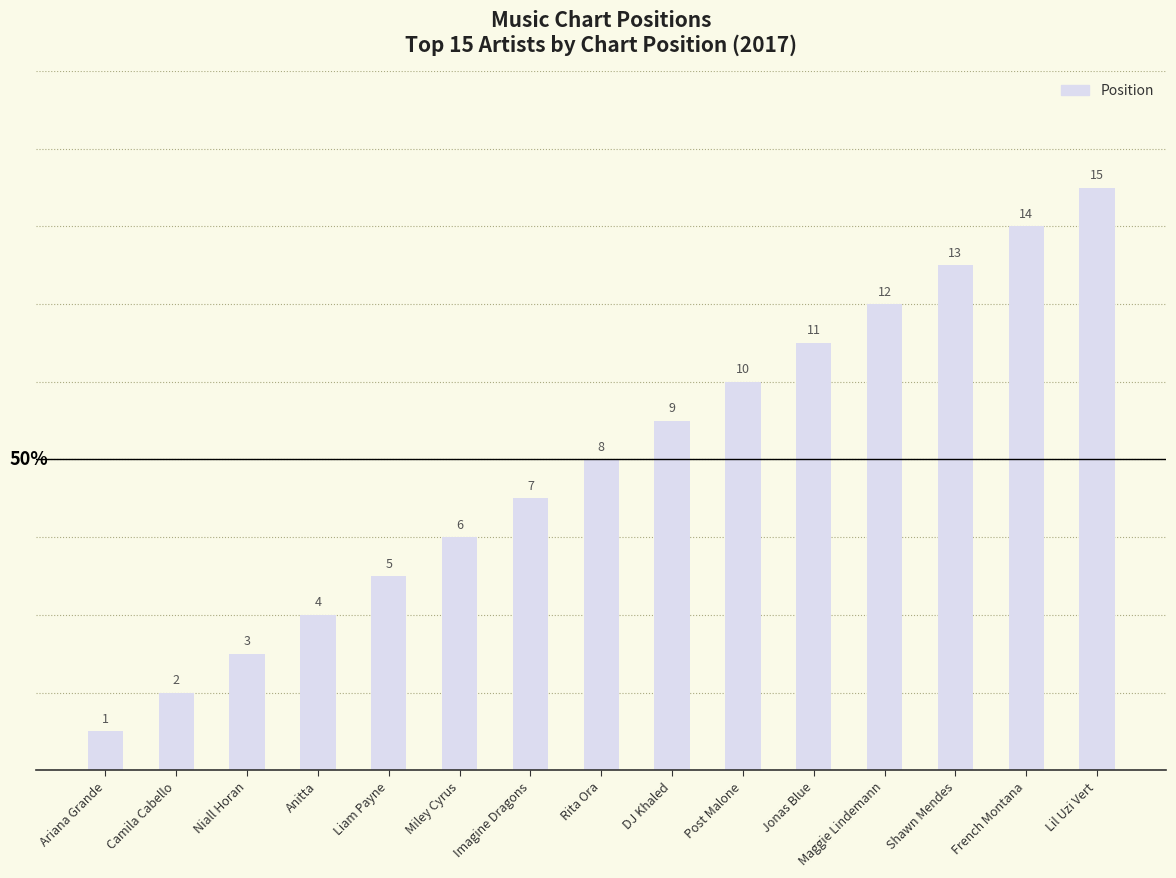

What is the difference between the values at Ariana Grande and DJ Khaled?

8